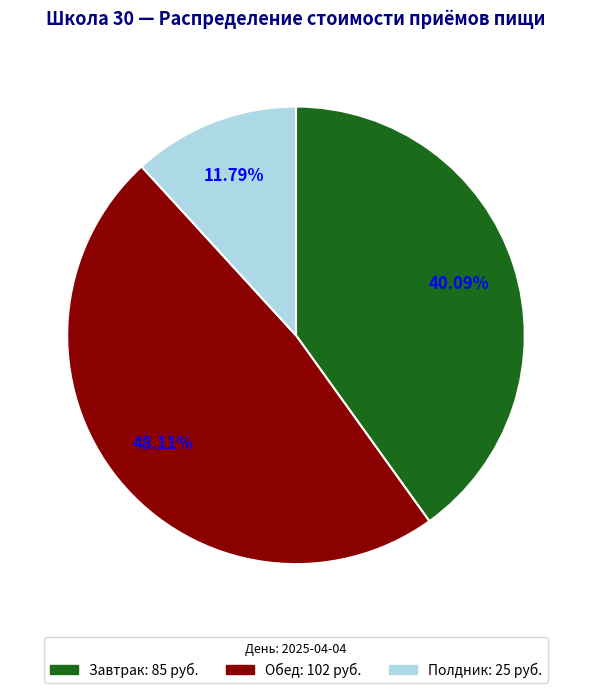

The Обед slice represents 48% of the pie. True or false?

True